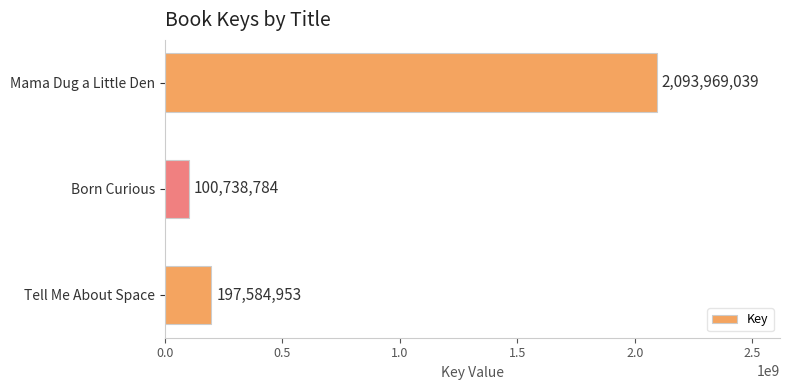

Is it true that the value at Mama Dug a Little Den is 3432313575?

False